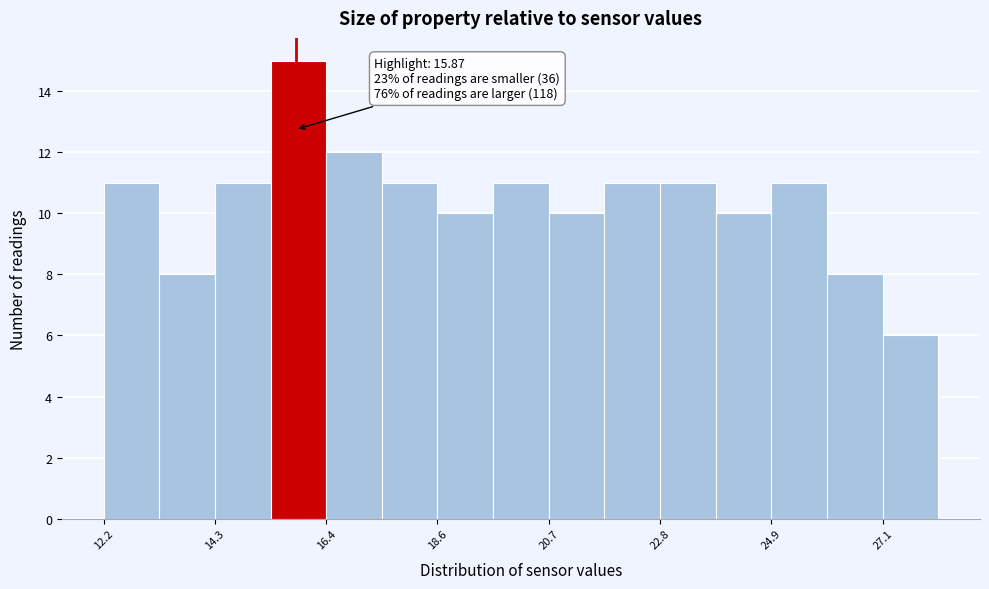

Around what value on the x-axis is the tallest bar? Give the approximate position of its centre, as read against the axis.

16.0